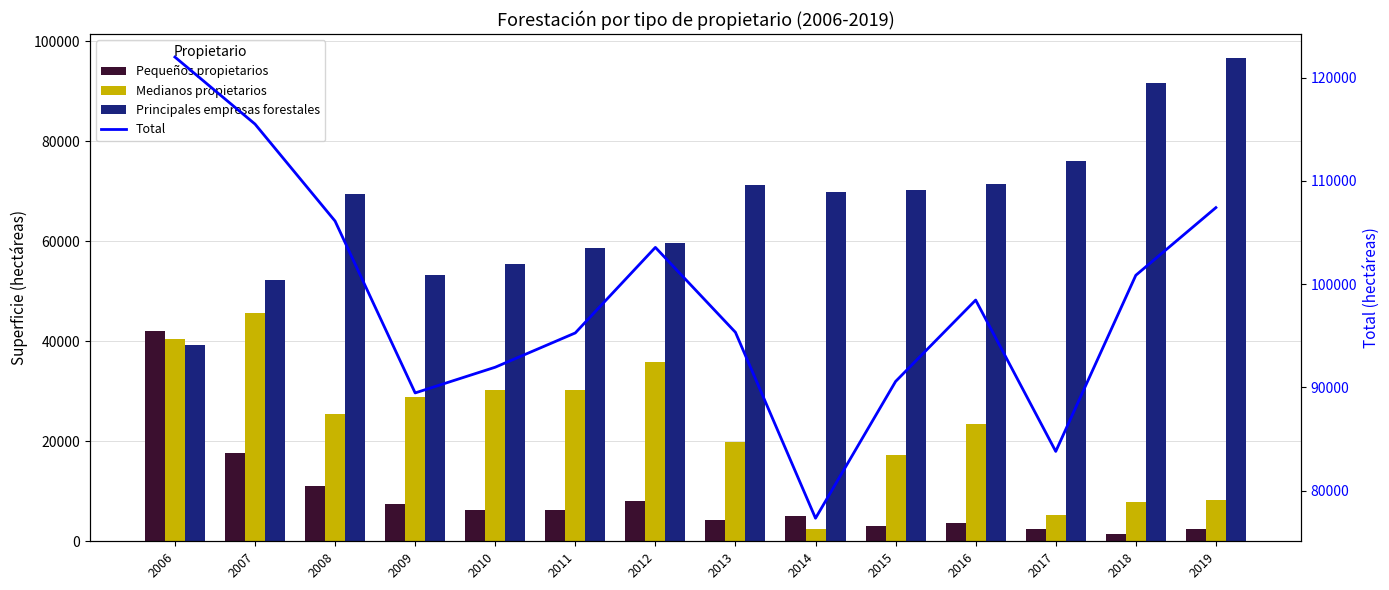

At which label does Medianos propietarios reach its peak?

2007